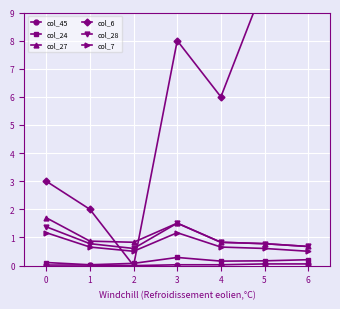

What is the sum of all col_24 values?

1.1